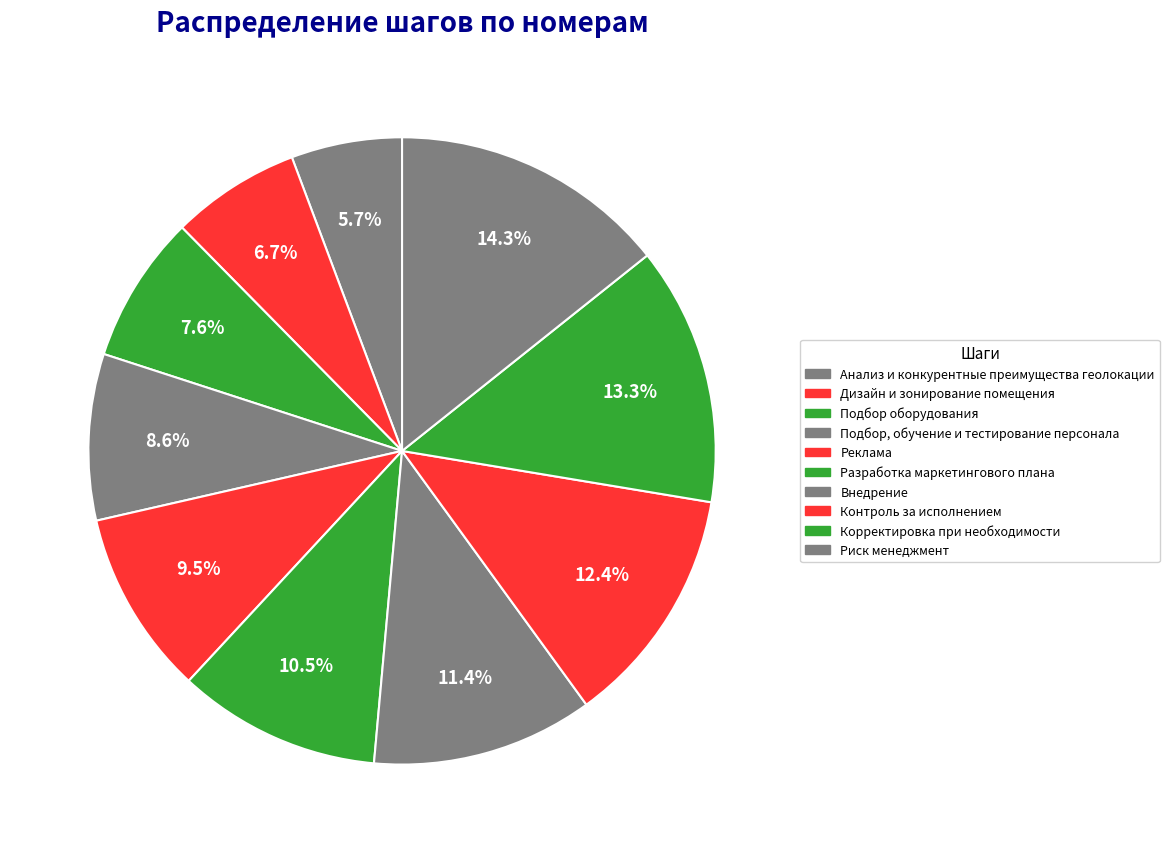

Does any single category account for the majority?

No